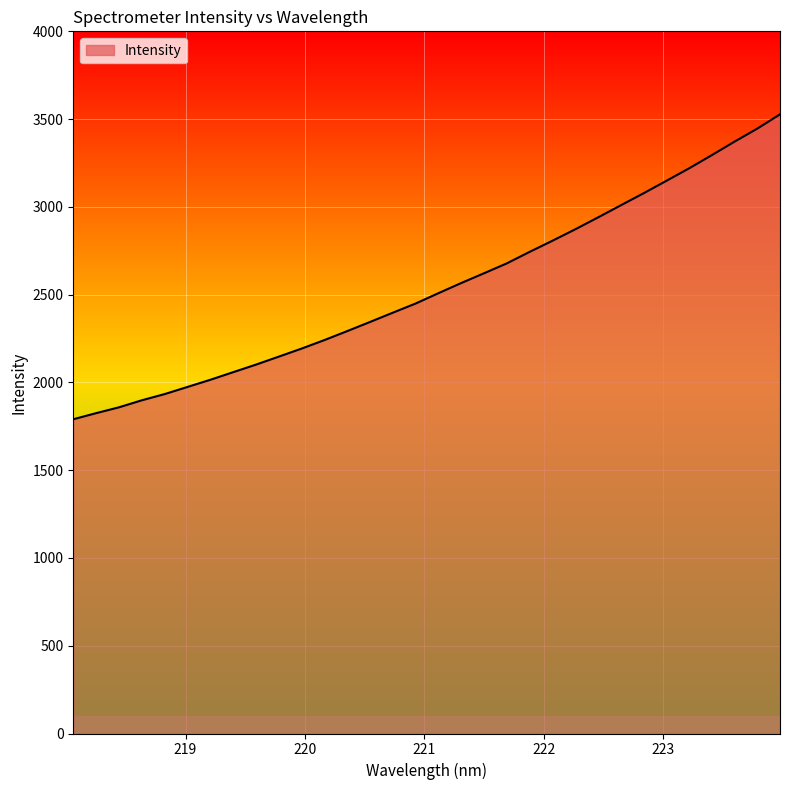

What is the greatest value displayed?

3527.2